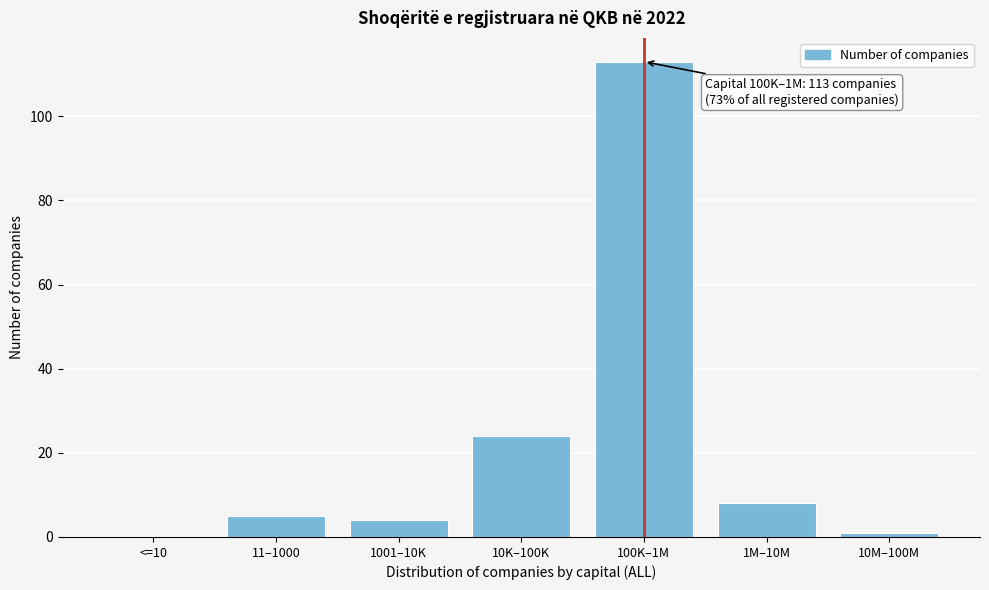

Reading left to right, transcribe all the data shown in this chart.

<=10=0	11–1000=5	1001–10K=4	10K–100K=24	100K–1M=113	1M–10M=8	10M–100M=1